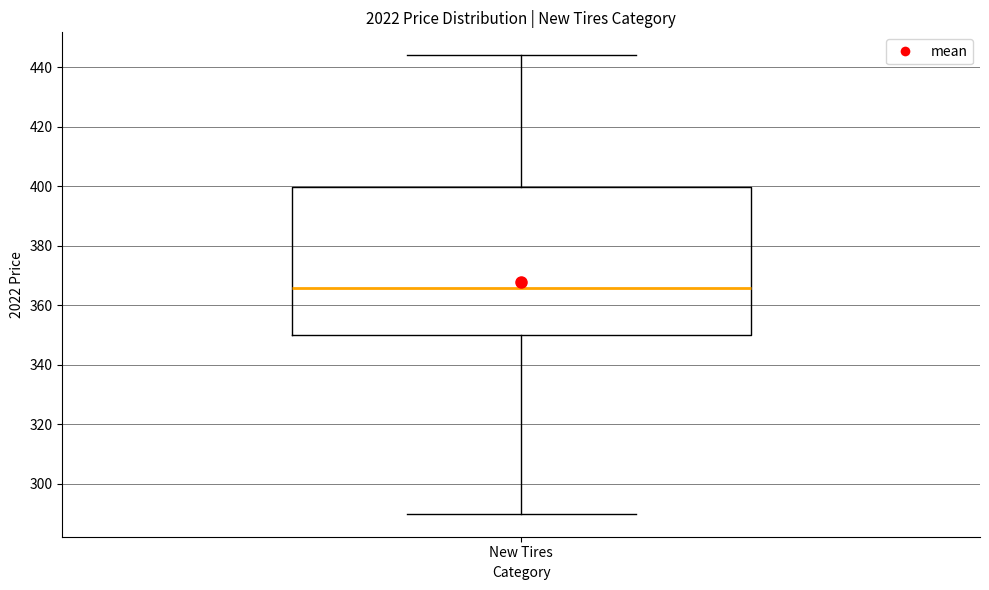

Transcribe this box plot: give where the median line is, the range the box spans, and where the two whiskers end, as read against the y-axis. The values are not printed on the chart, so give them approximately, as read against the axis.

median 366, box 350 to 400, whiskers 290 to 444